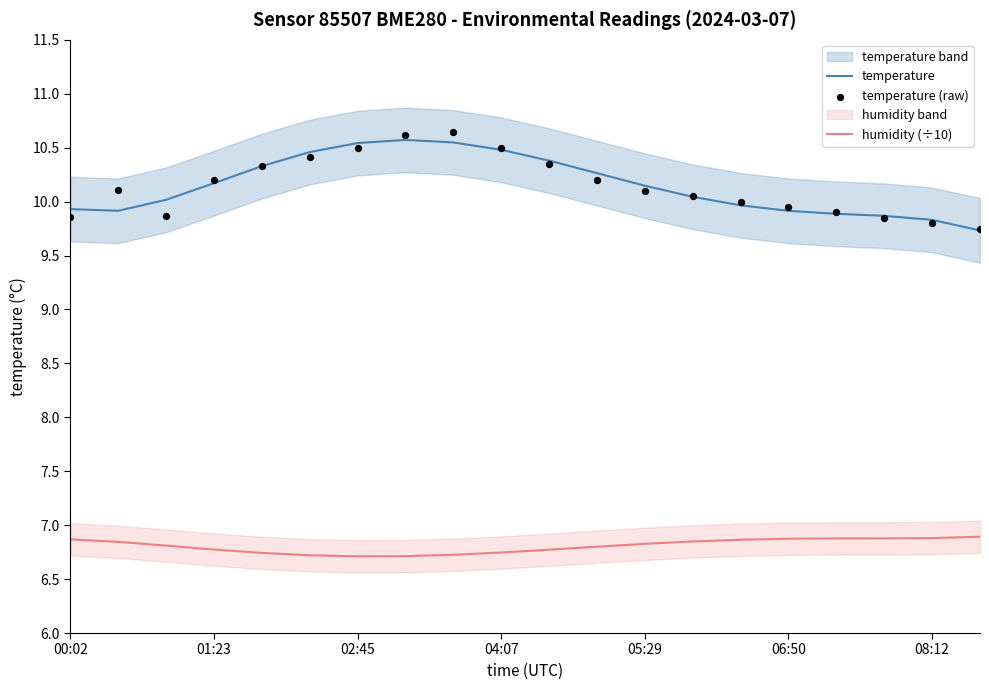

Which series reaches the minimum Y coordinate?

humidity (÷10)